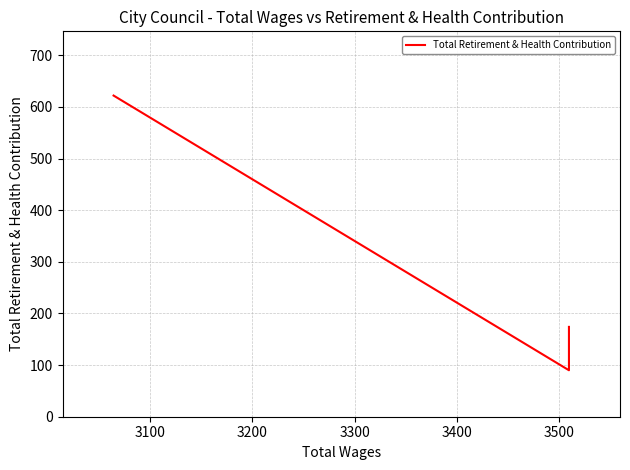

True or false: the data shows 232 at 3000.

False